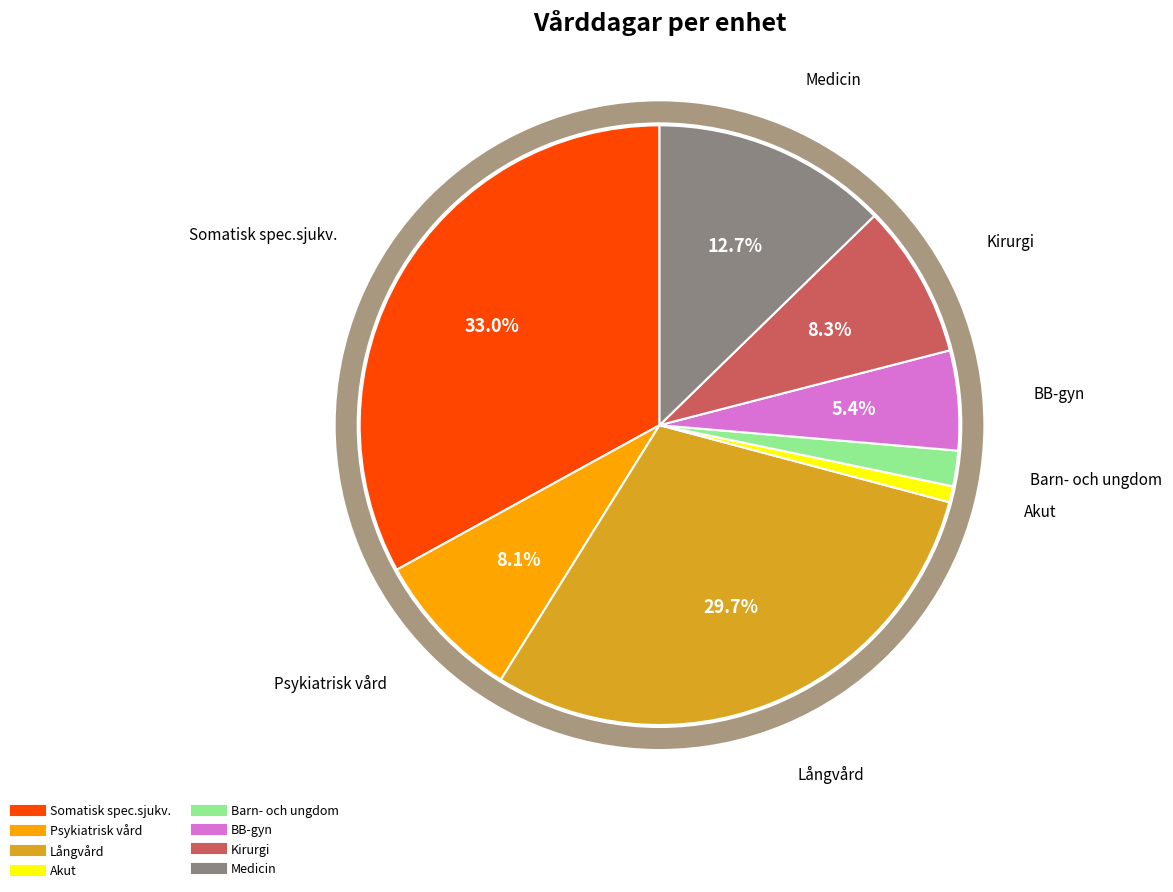

To the nearest percent, what percentage of the pie is Psykiatrisk vård?

8%